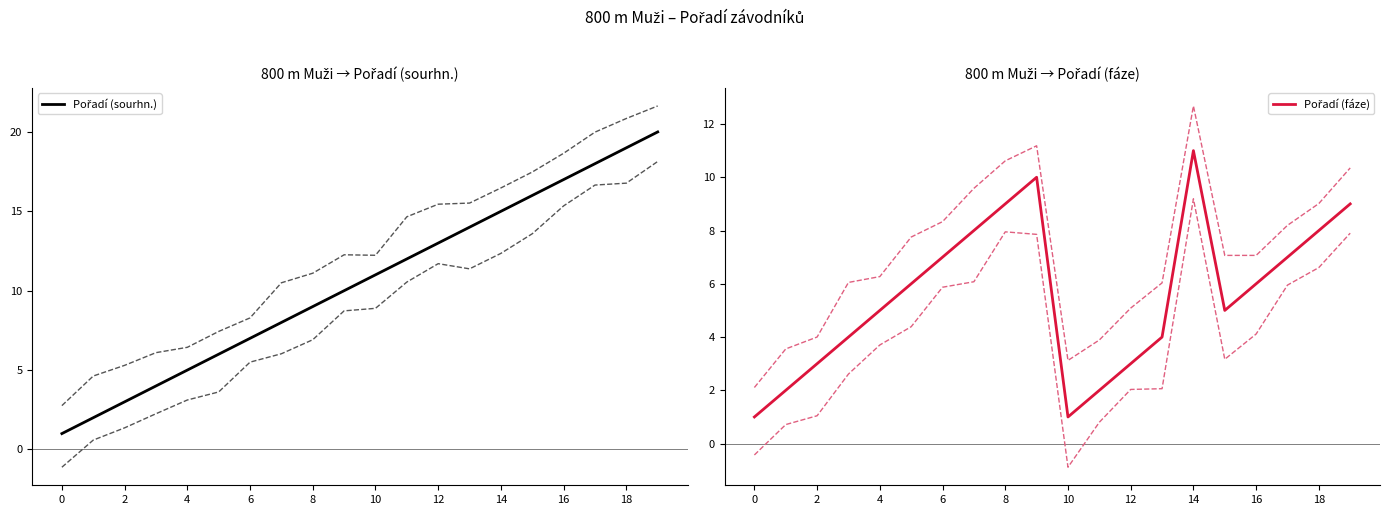

Is the value of Pořadí (fáze) at 6 greater than the value of Pořadí (sourhn.) at 11?

No